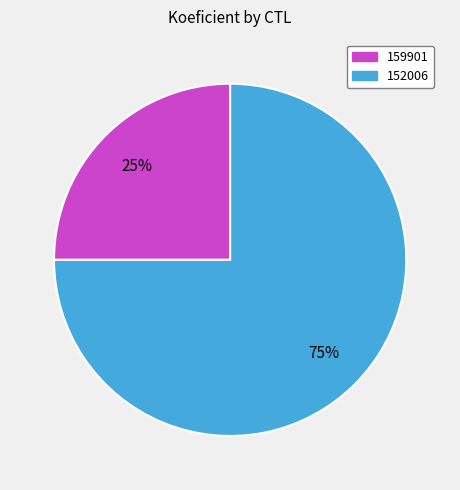

What is the ratio of the value at 159901 to the value at 152006?

0.3